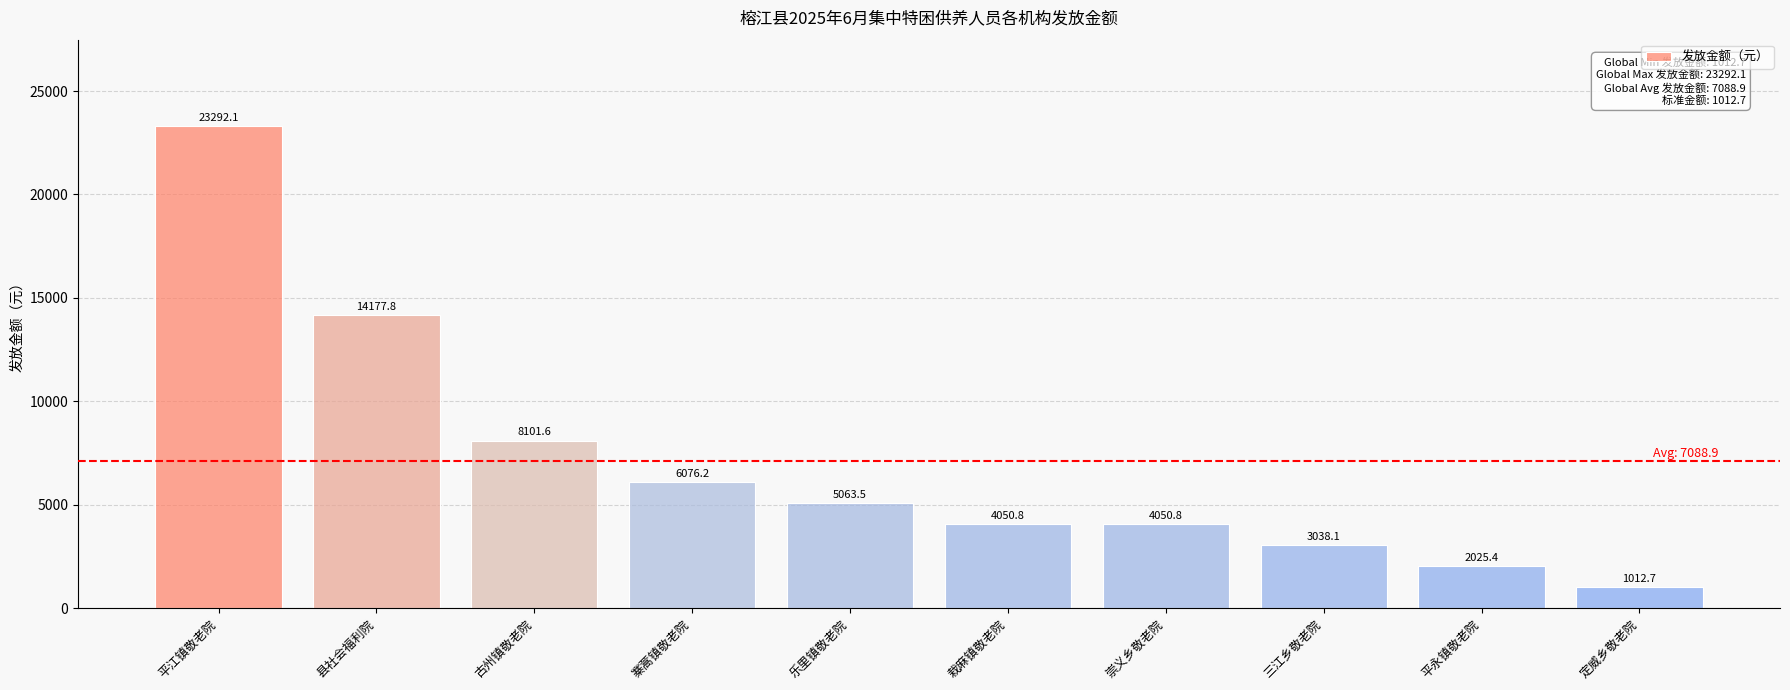

Is it true that the value at 三江乡敬老院 is 4332.6?

False